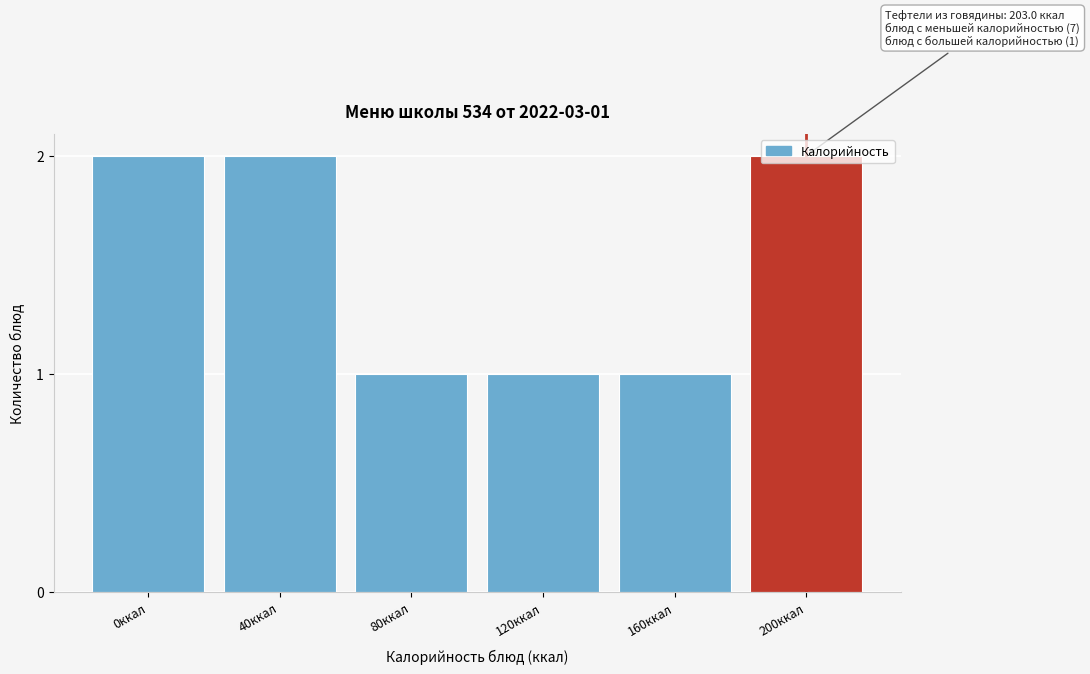

What is the label of the 5th bar from the right?

40ккал